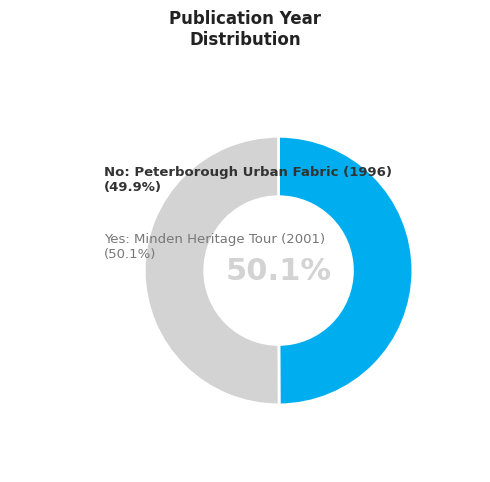

Between Peterborough Urban Fabric (1996) and Minden Heritage Tour (2001), which is larger?

Minden Heritage Tour (2001)